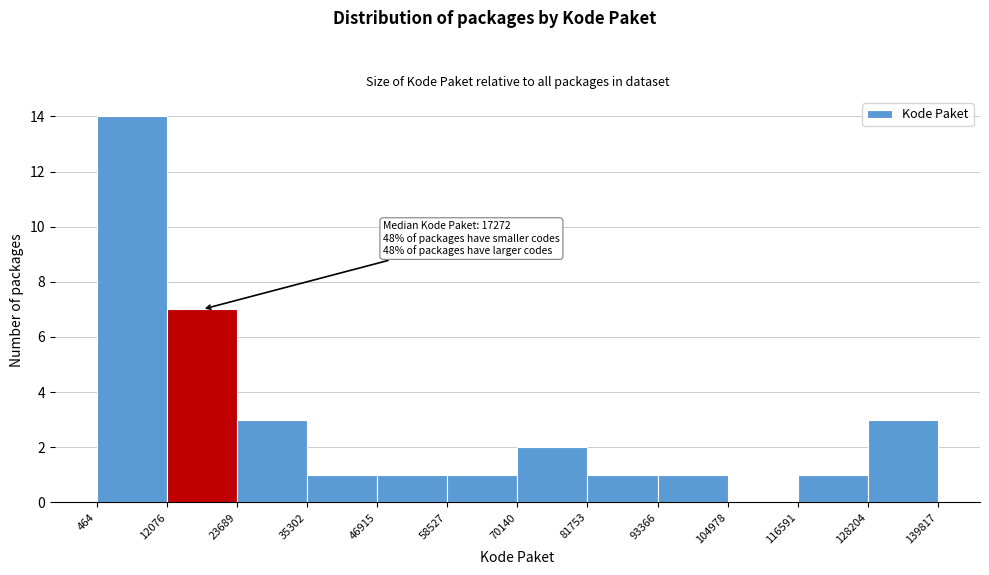

Over which range of the x-axis is the bar tallest?

464 to 12076